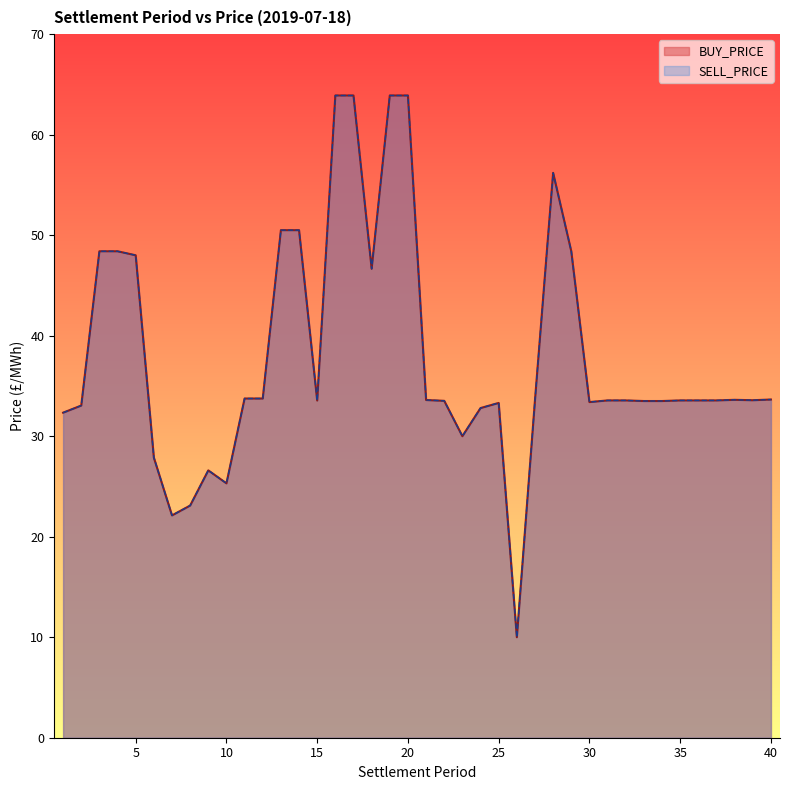

True or false: SELL_PRICE and BUY_PRICE cross at least once.

False